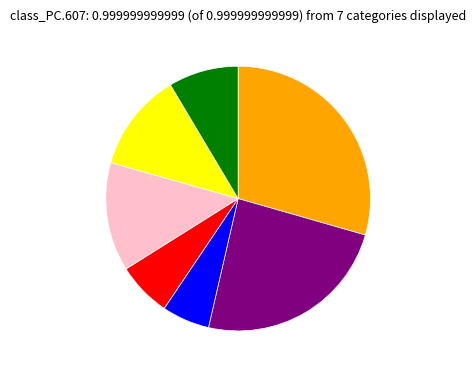

Is there a majority slice in this chart?

No